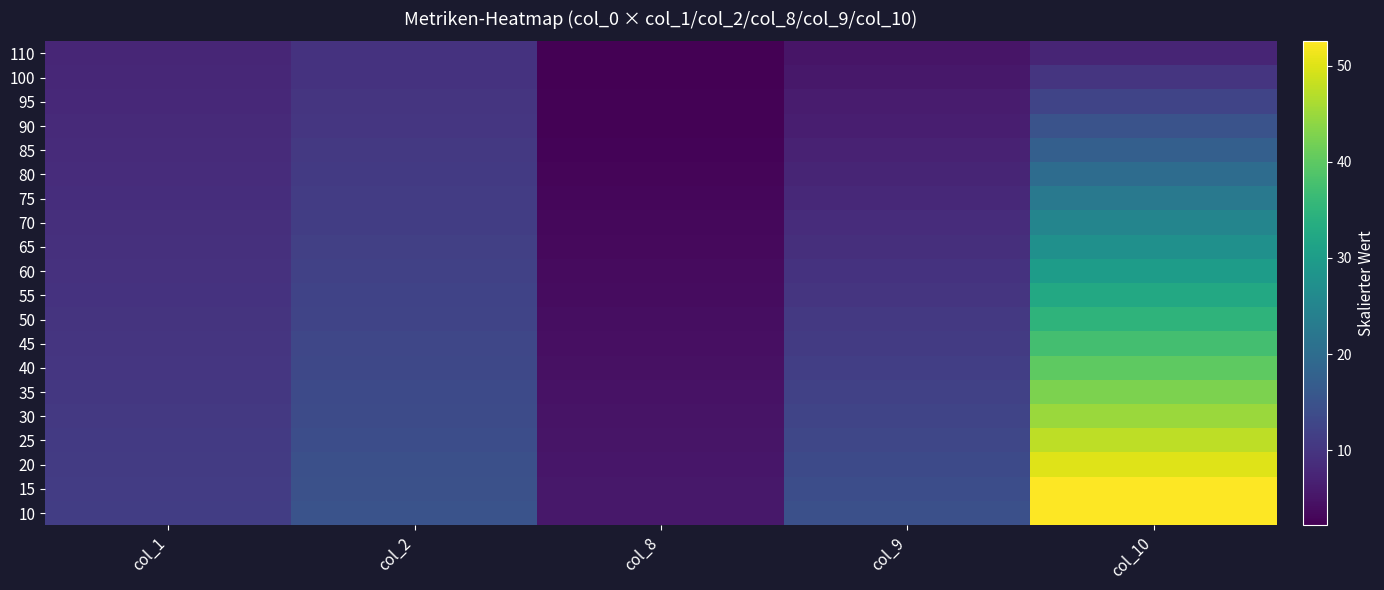

At how many categories does at least one series exceed 31?

1